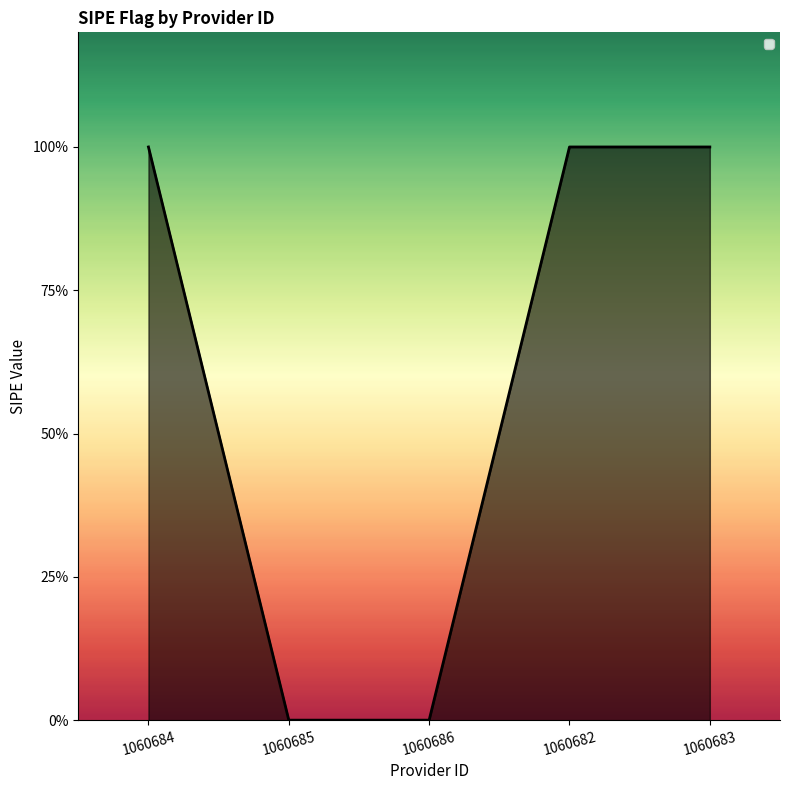

Reading right to left, list all the values displayed in this chart.

1	1	0	0	1